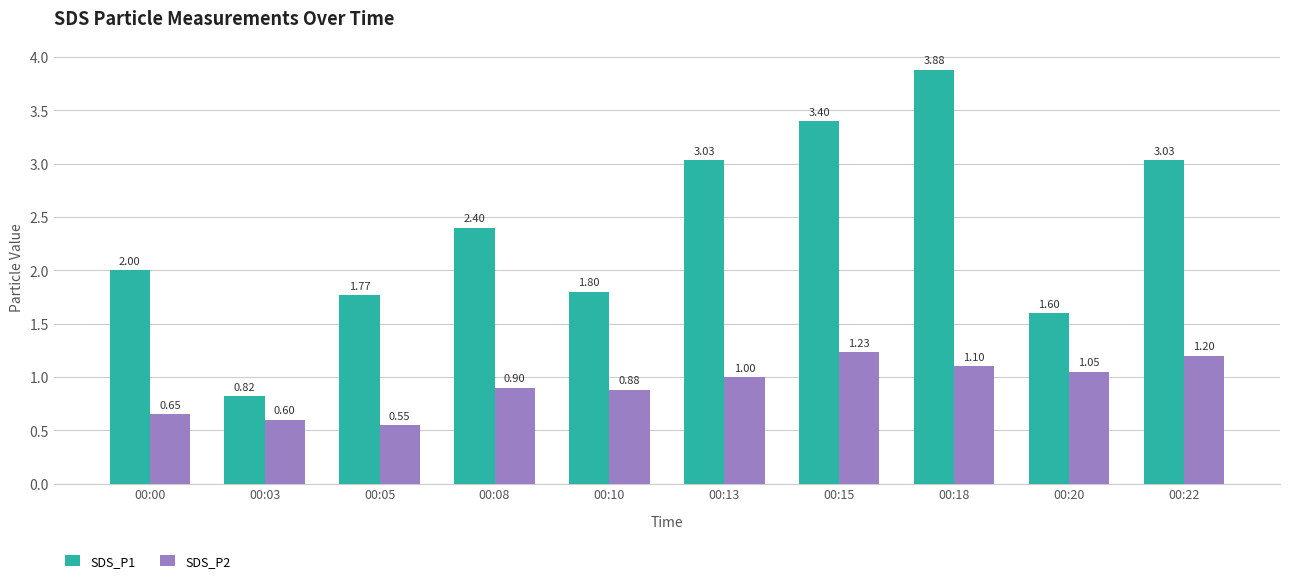

Rank the categories by SDS_P2 value from lowest to highest.

00:05, 00:03, 00:00, 00:10, 00:08, 00:13, 00:20, 00:18, 00:22, 00:15